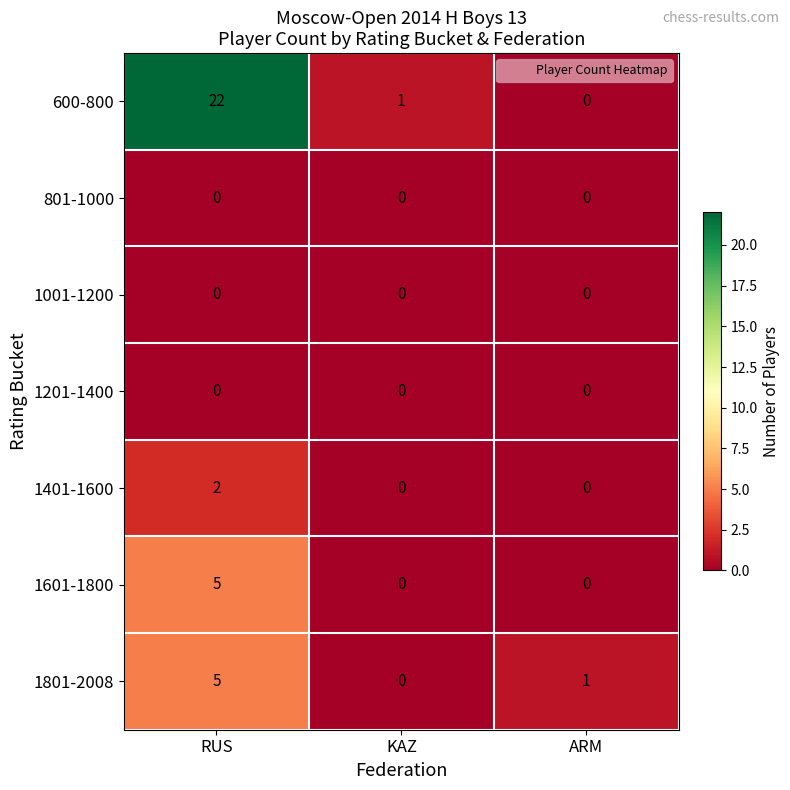

Reading left to right, extract all data points from this chart.

600-800: RUS=22	KAZ=1	ARM=0
801-1000: RUS=0	KAZ=0	ARM=0
1001-1200: RUS=0	KAZ=0	ARM=0
1201-1400: RUS=0	KAZ=0	ARM=0
1401-1600: RUS=2	KAZ=0	ARM=0
1601-1800: RUS=5	KAZ=0	ARM=0
1801-2008: RUS=5	KAZ=0	ARM=1